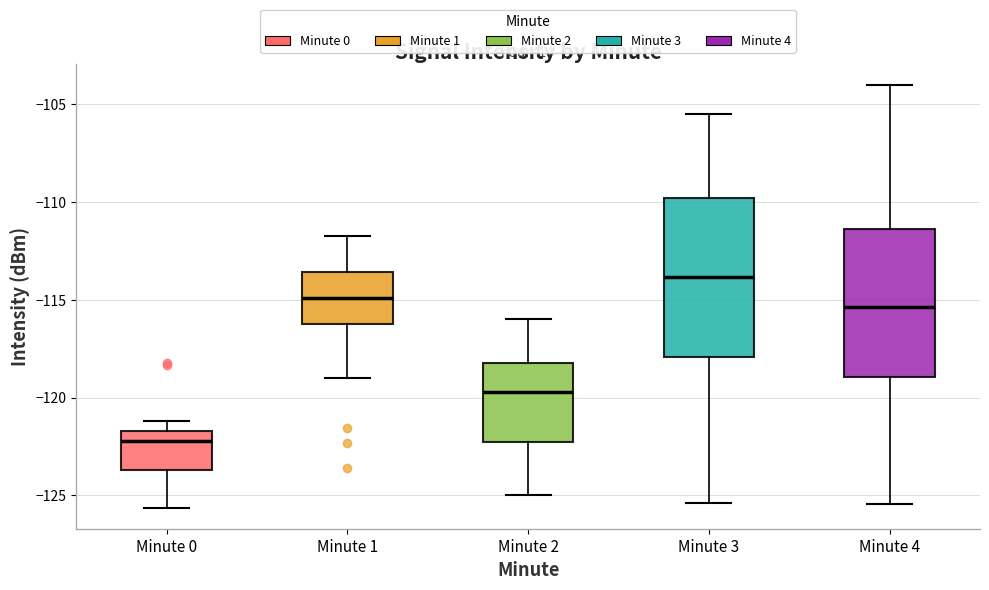

Comparing the boxes themselves (not the whiskers), which one is the tallest?

Minute 3